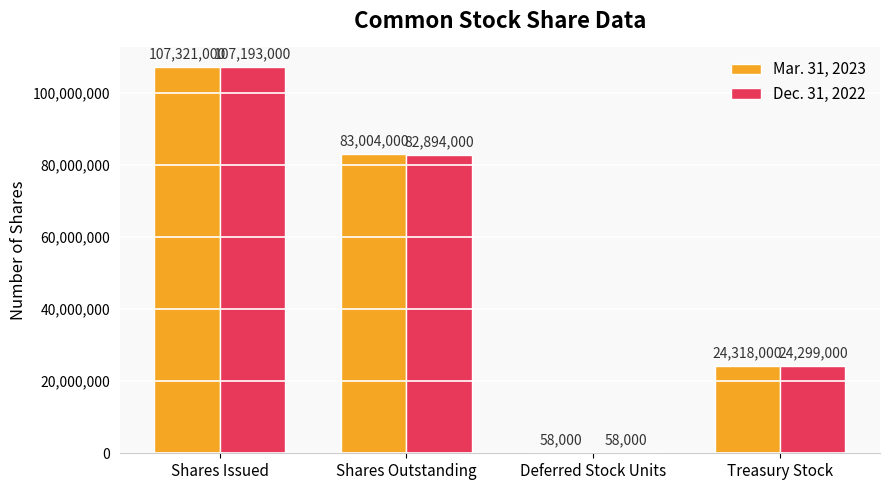

Which series changed the most between Shares Issued and Shares Outstanding?

Mar. 31, 2023